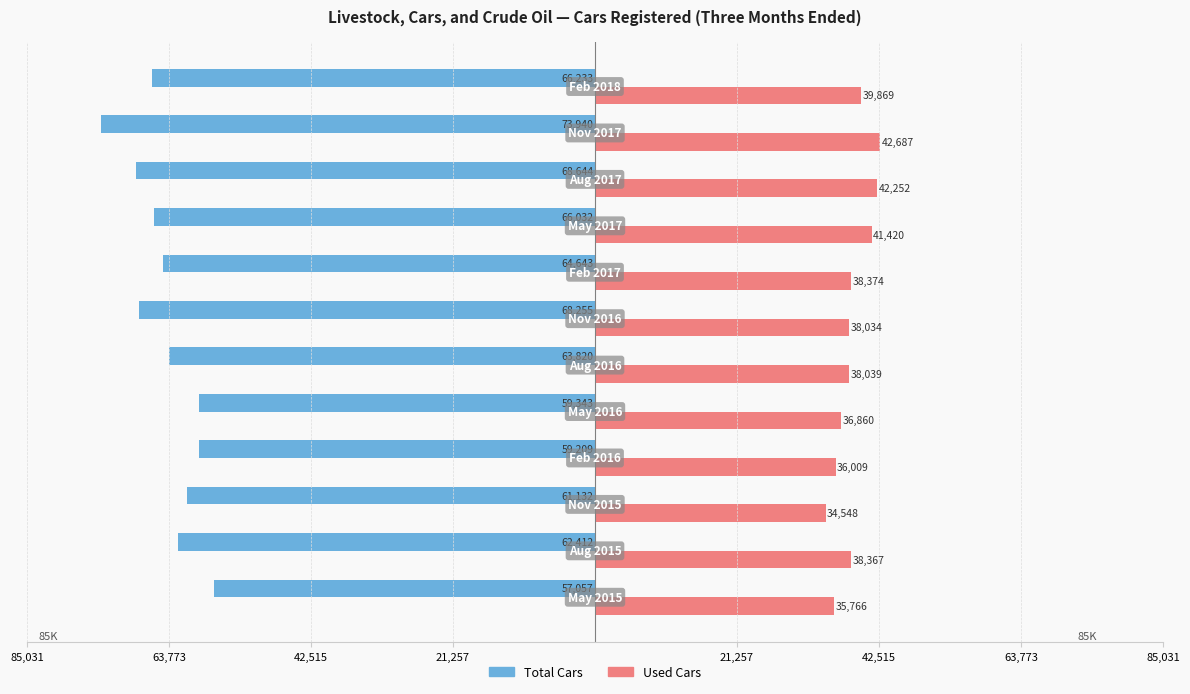

What are all the series names shown in the legend?

Total Cars, Used Cars